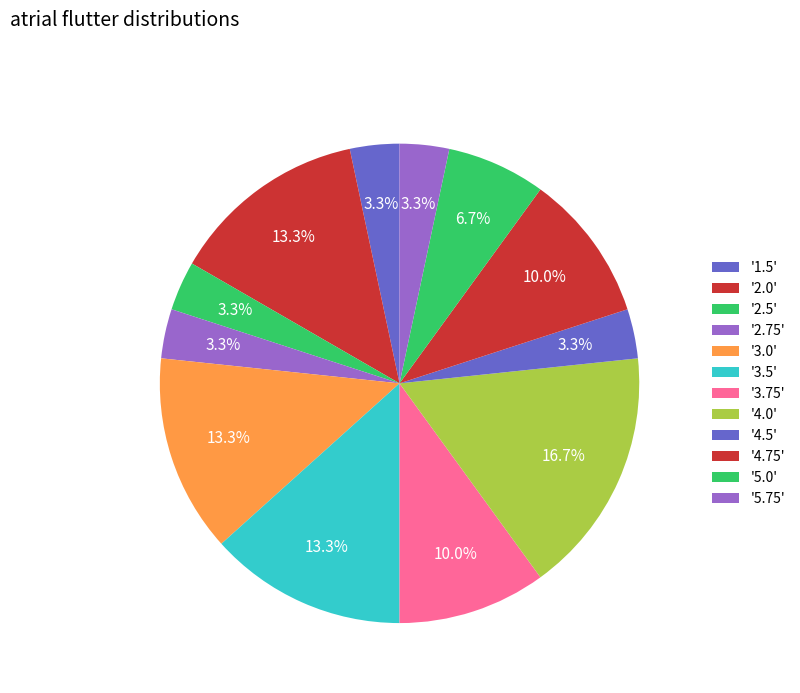

How many slices are in this pie chart?

12